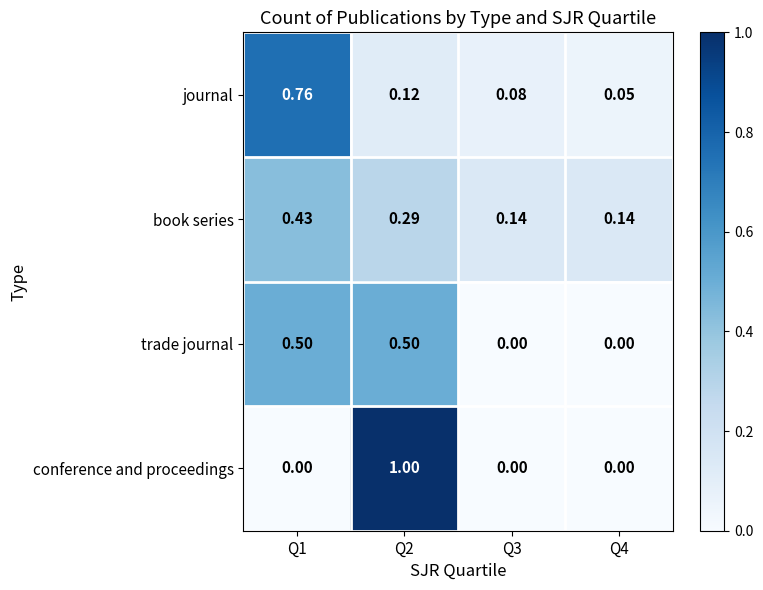

What is the total value across all series at Q3?

0.2